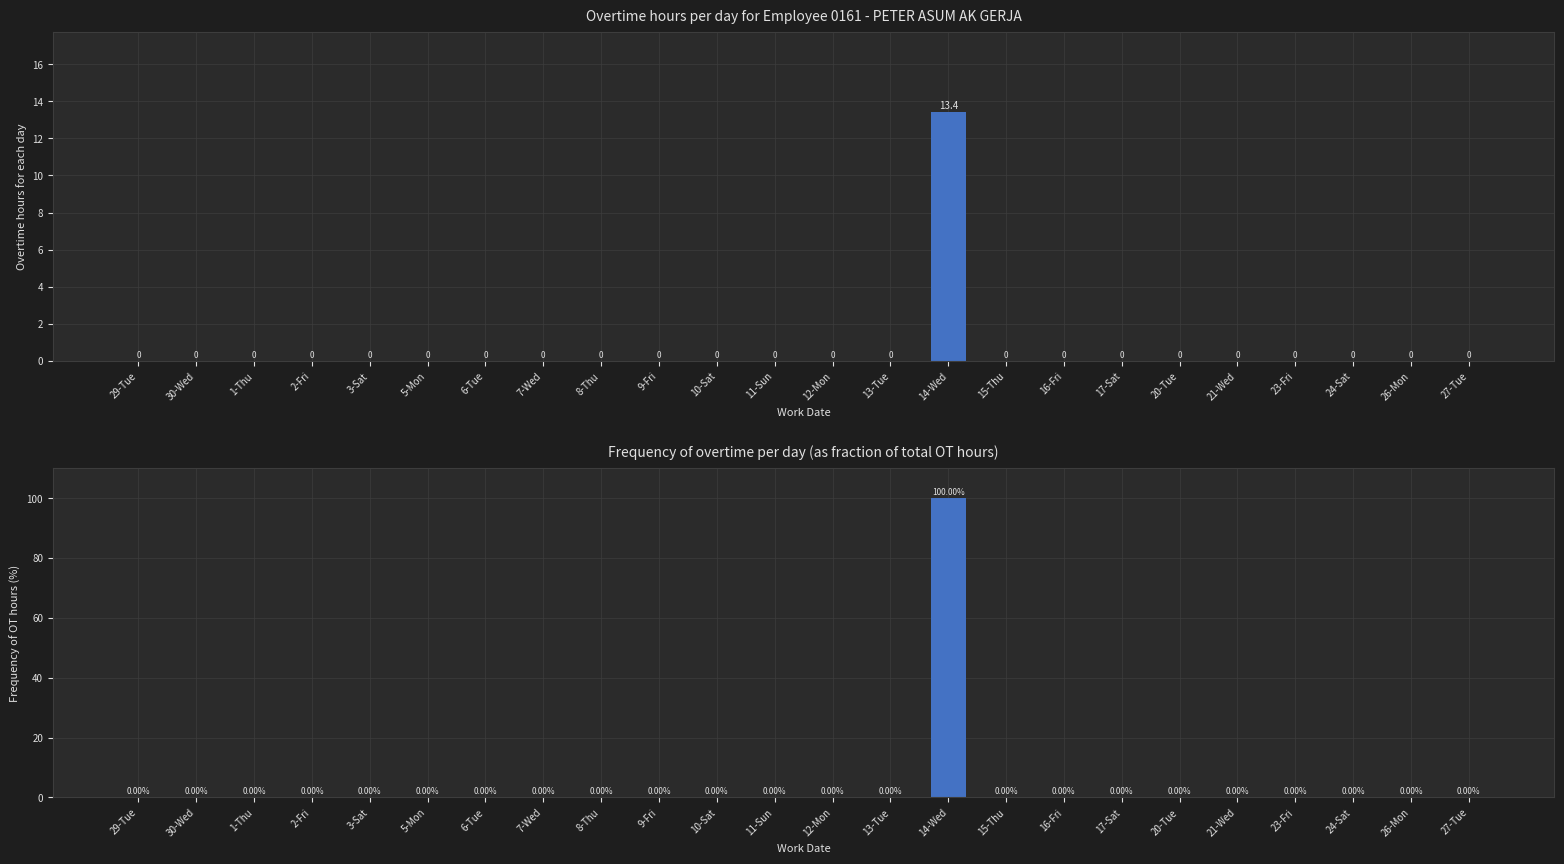

What position from the left is 12-Mon?

13